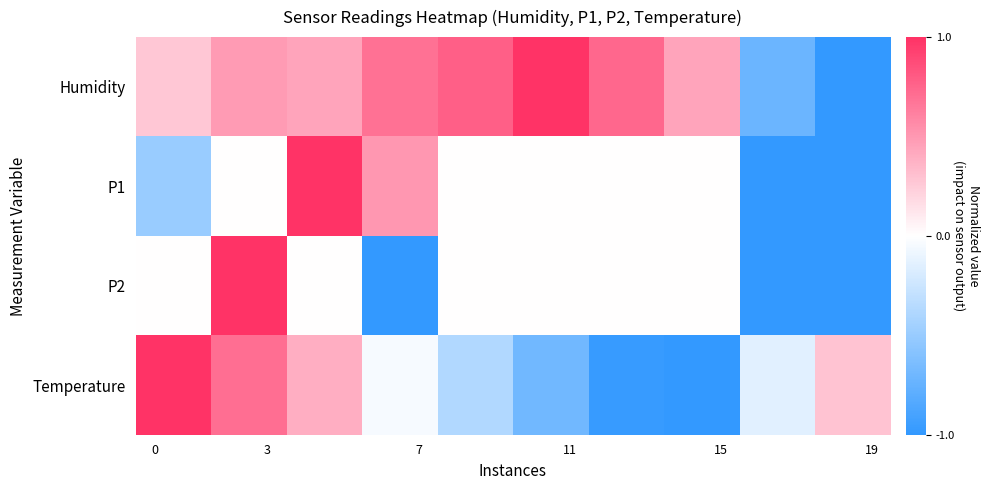

At how many categories does at least one series exceed 0?

18